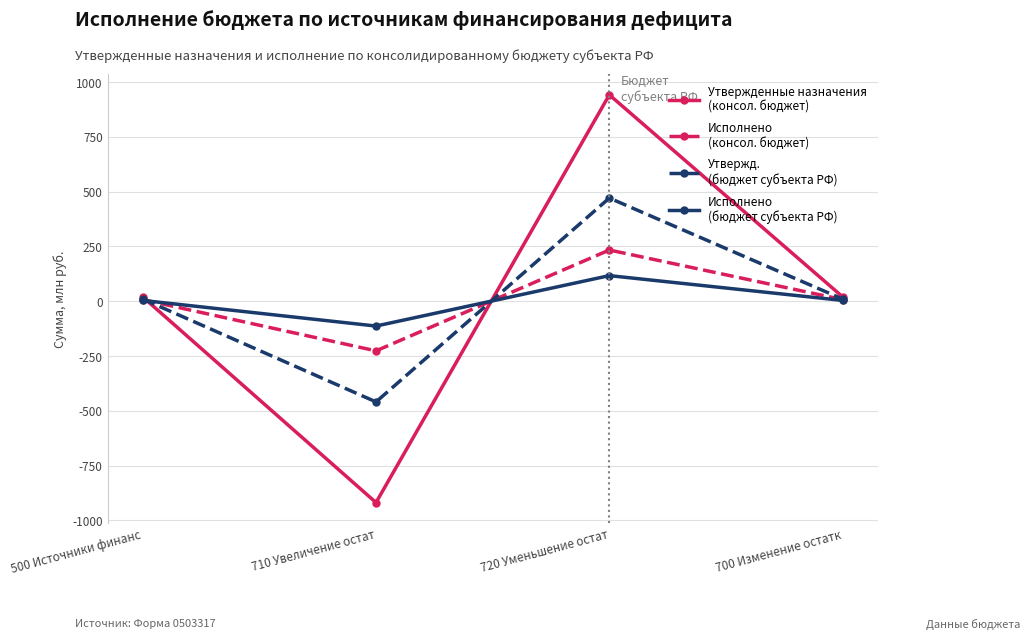

Count the number of categories in the chart.

4